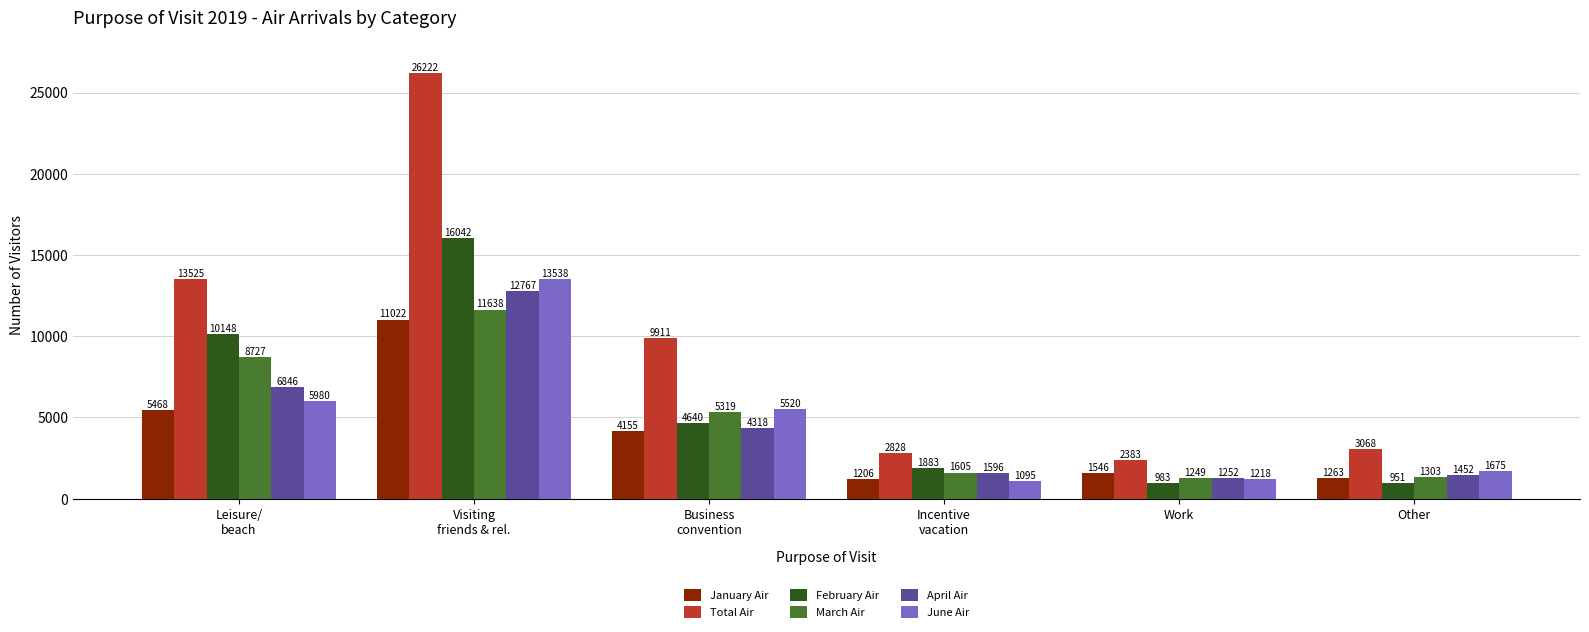

What is the label of the 4th bar from the right?

Business
convention